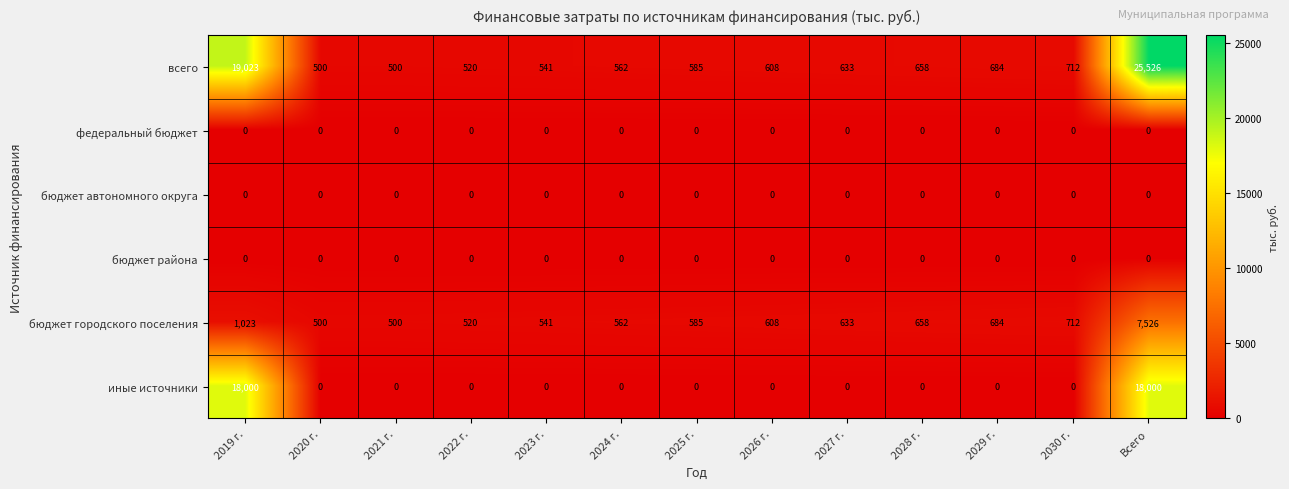

What is the minimum value for всего?

500